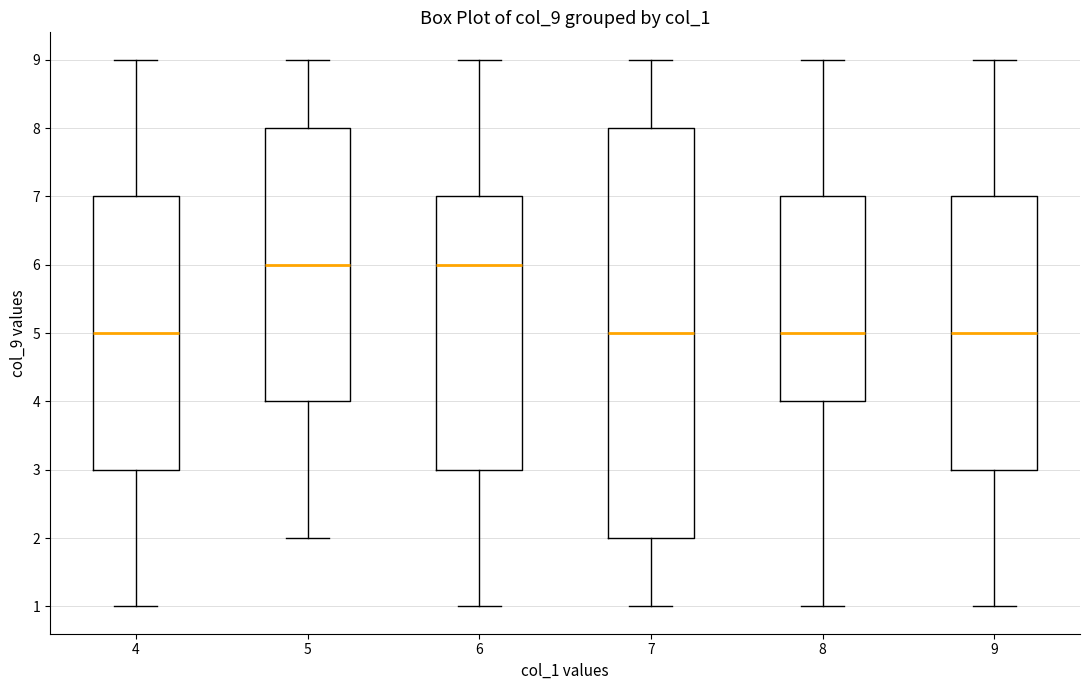

Reading left to right, read every box against the y-axis: the position of its median line, the range the box covers, and the ends of its whiskers. The values are not printed on the chart, so give them approximately, as read against the axis.

4: median 5, box 3 to 7, whiskers 1 to 9
5: median 6, box 4 to 8, whiskers 2 to 9
6: median 6, box 3 to 7, whiskers 1 to 9
7: median 5, box 2 to 8, whiskers 1 to 9
8: median 5, box 4 to 7, whiskers 1 to 9
9: median 5, box 3 to 7, whiskers 1 to 9